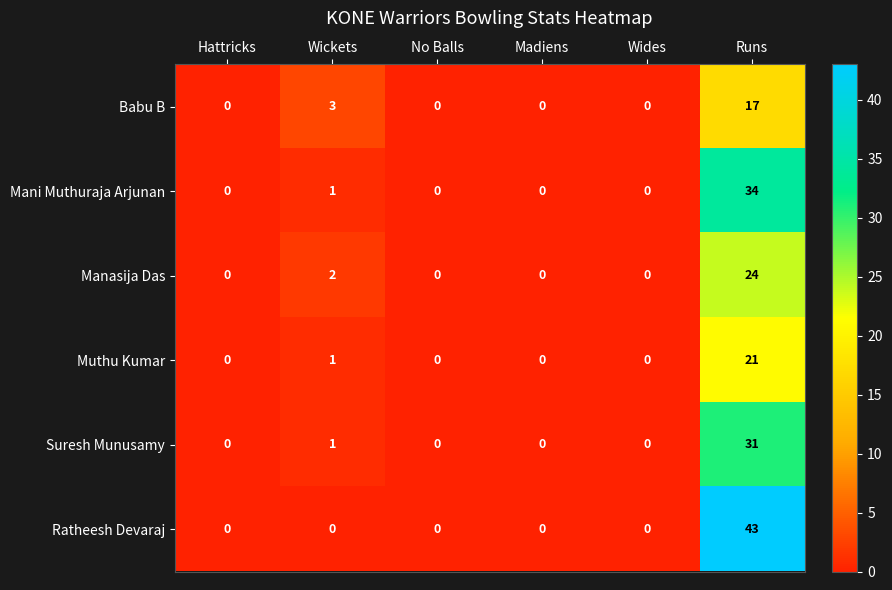

At which category is the sum across all series the highest?

Runs